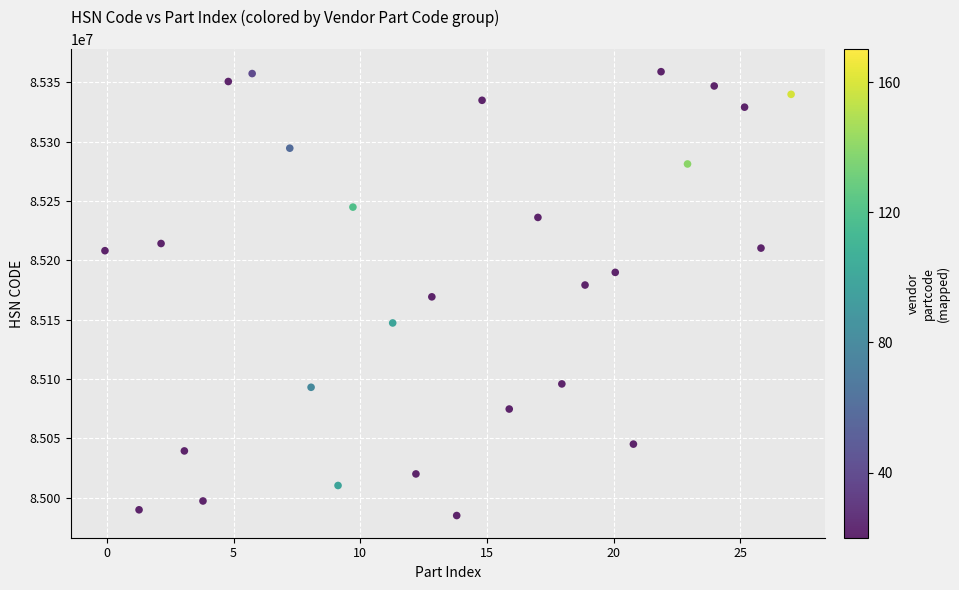

What is the range of Y values (max minus min)?

374078.4